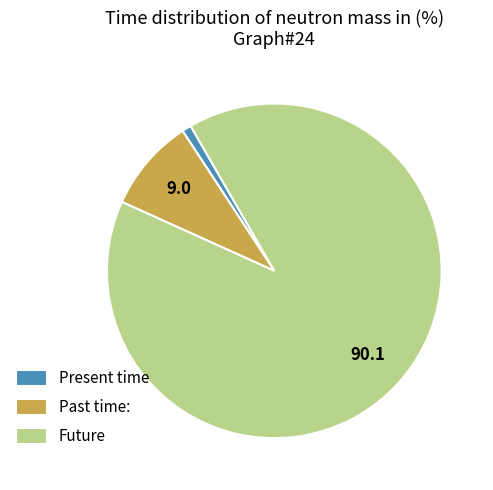

Which category has the smallest portion of the pie?

Present time